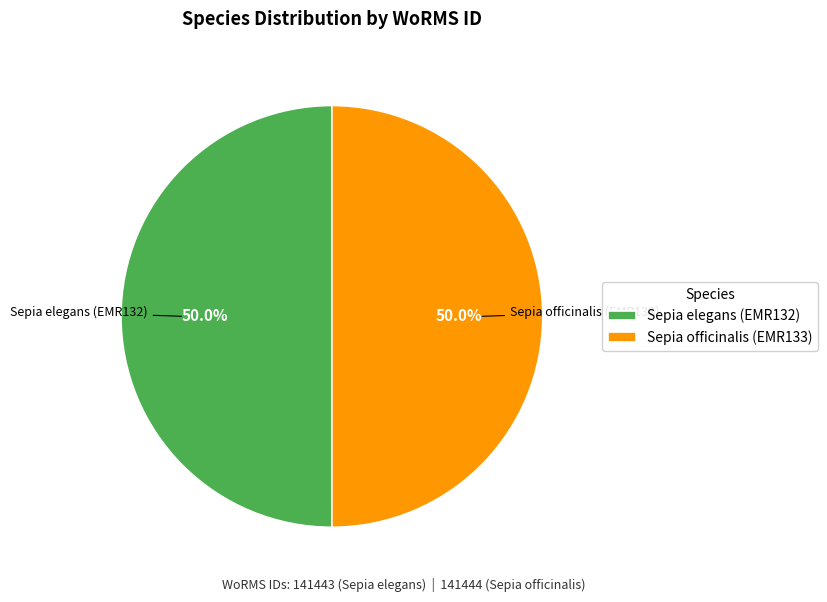

Count the number of slices in the pie.

2